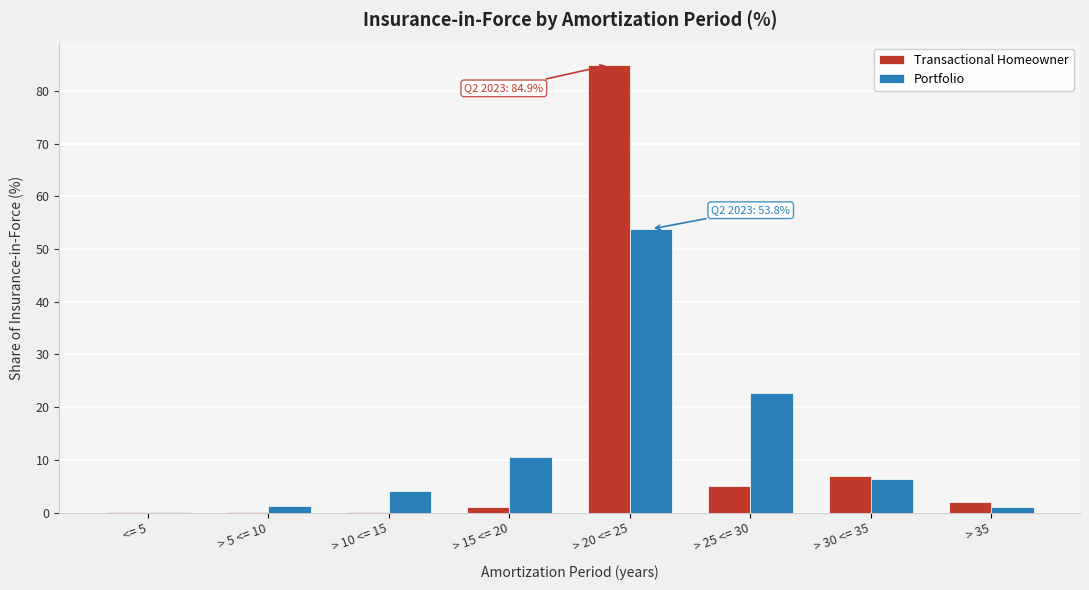

What is the sum of all Portfolio values?

100.0